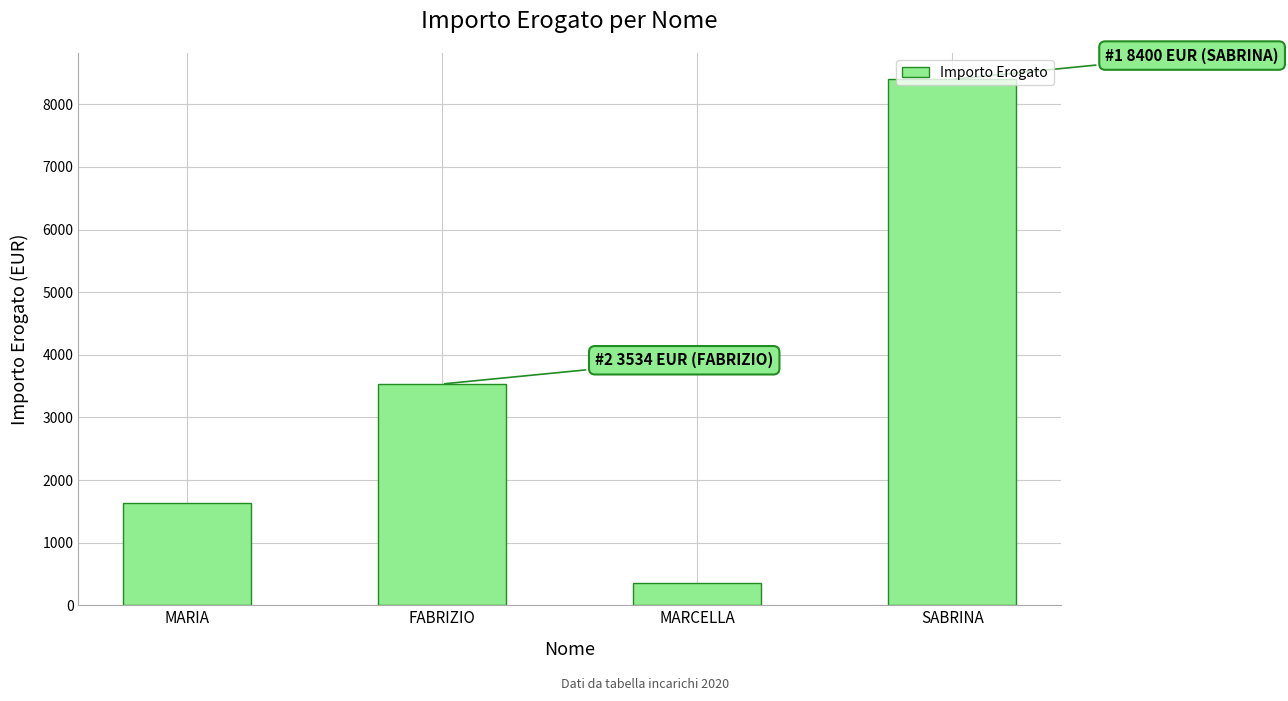

Reading left to right, extract all data points from this chart.

1629.0	3533.7	358.6	8400.0